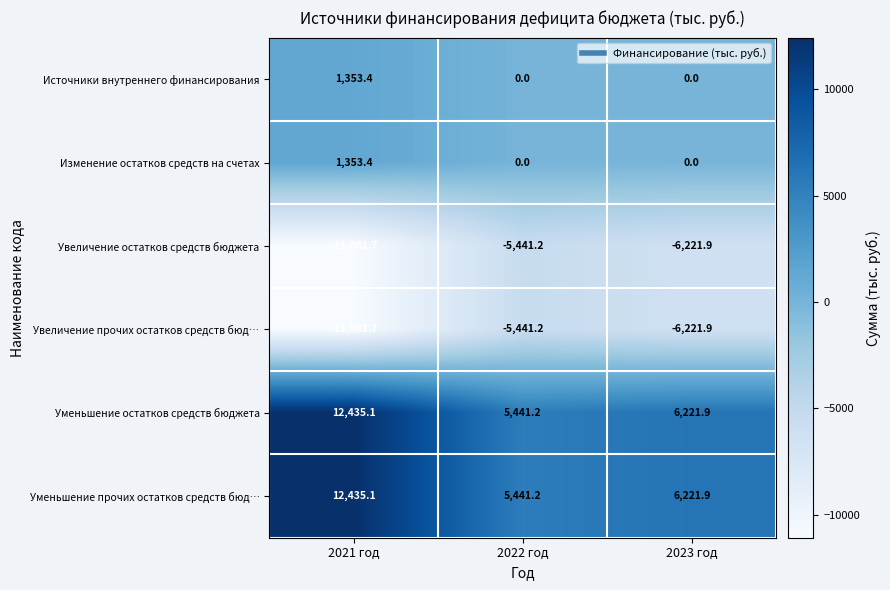

What is the minimum value for Уменьшение прочих остатков средств бюд…?

5441.2